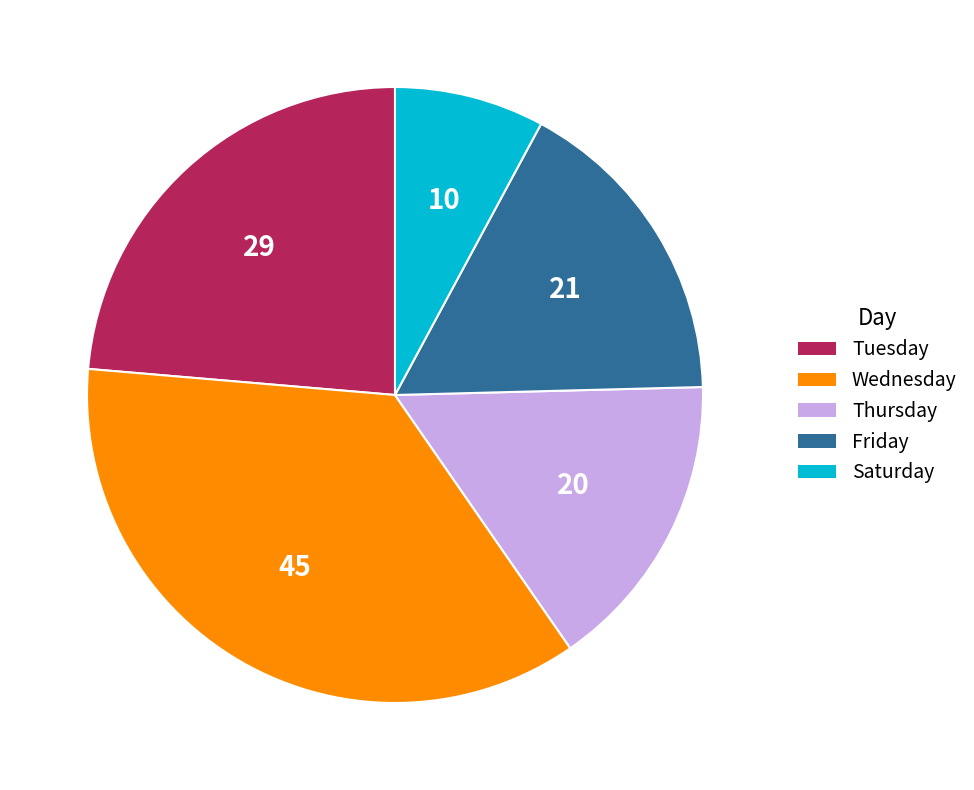

Does any single category account for the majority?

No